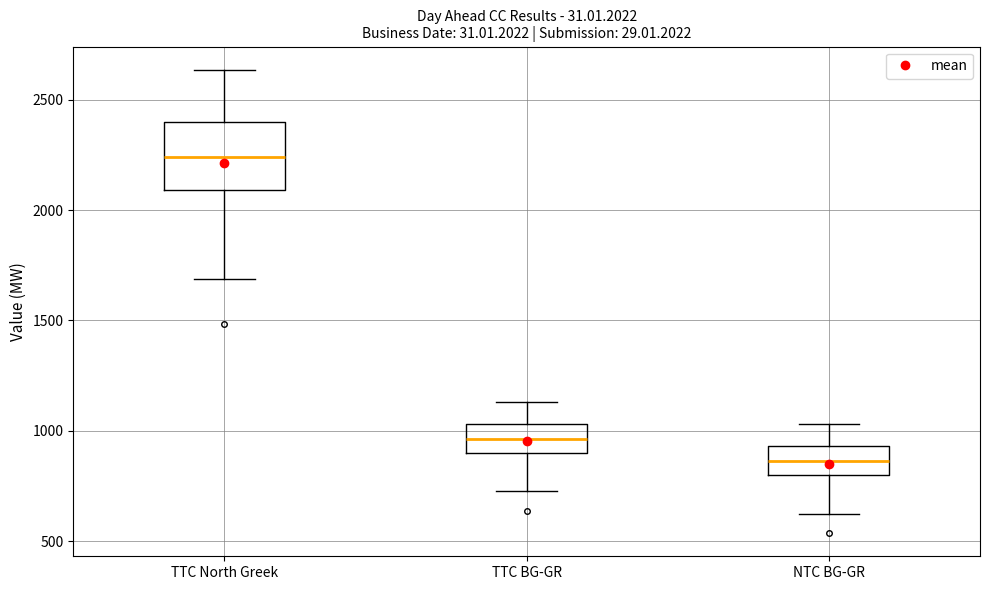

Which box is the tallest, from its lower edge to its upper edge?

TTC North Greek